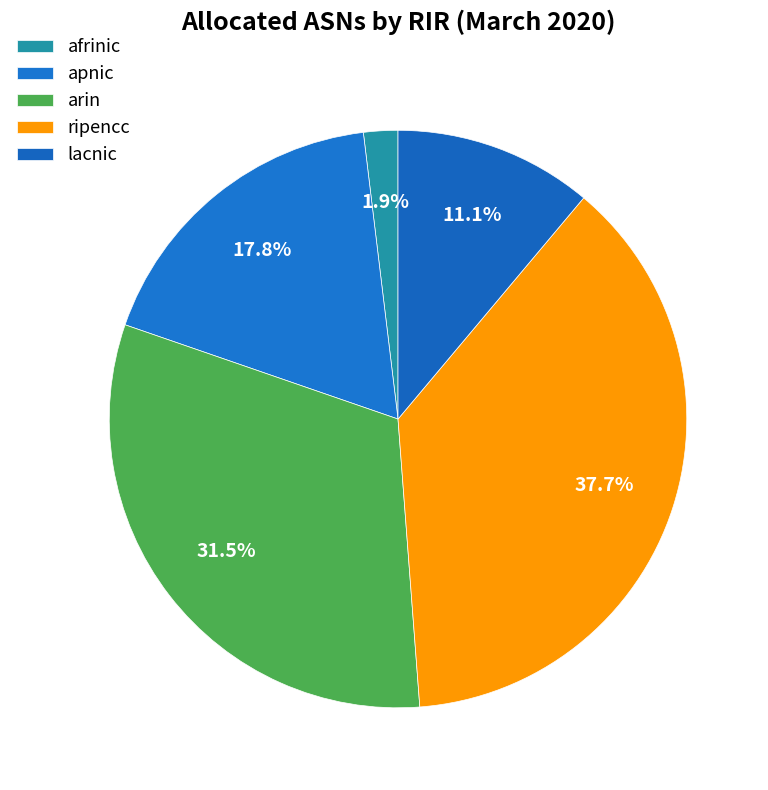

To the nearest percent, what portion does apnic represent?

18%